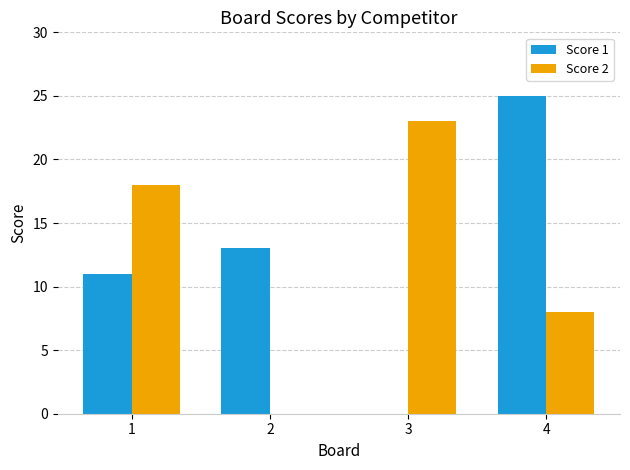

How many groups of bars are there?

4